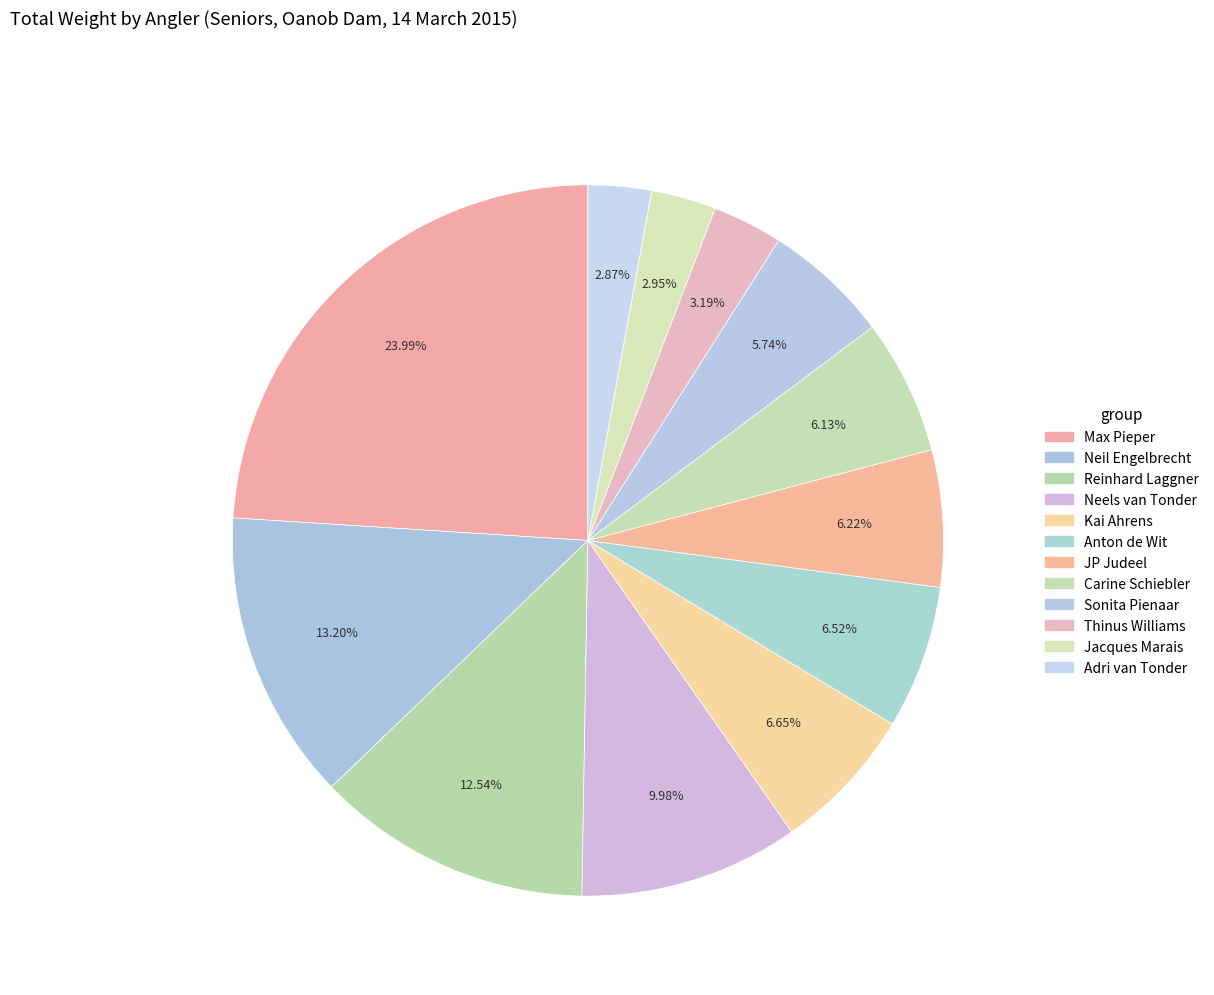

What portion of the pie excludes Thinus Williams?

96.8%